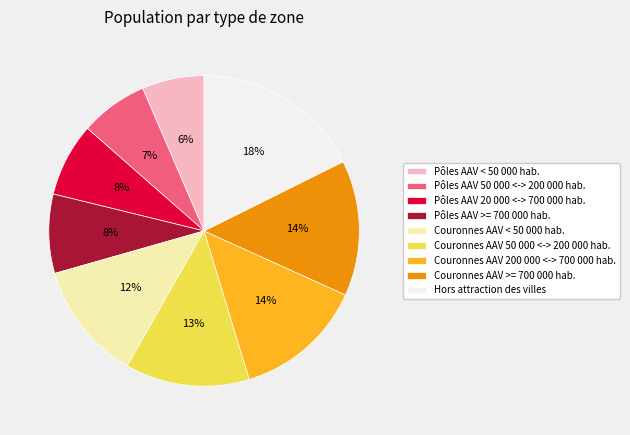

The Couronnes AAV < 50 000 hab. slice represents 26% of the pie. True or false?

False